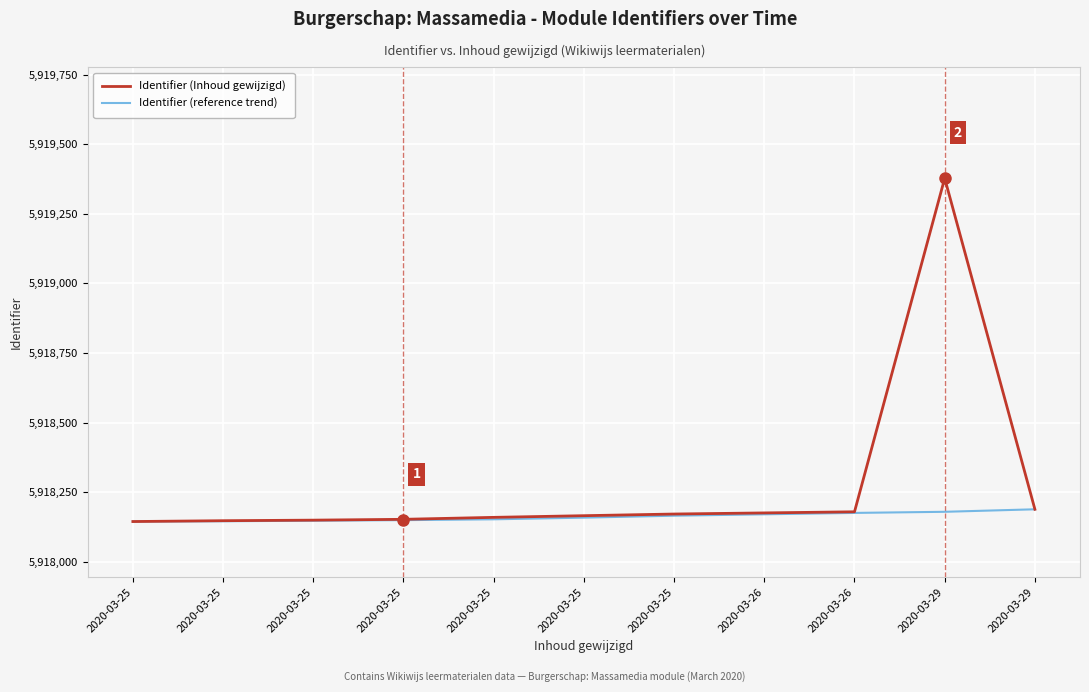

What are all the series names shown in the legend?

Identifier (Inhoud gewijzigd), Identifier (reference trend)